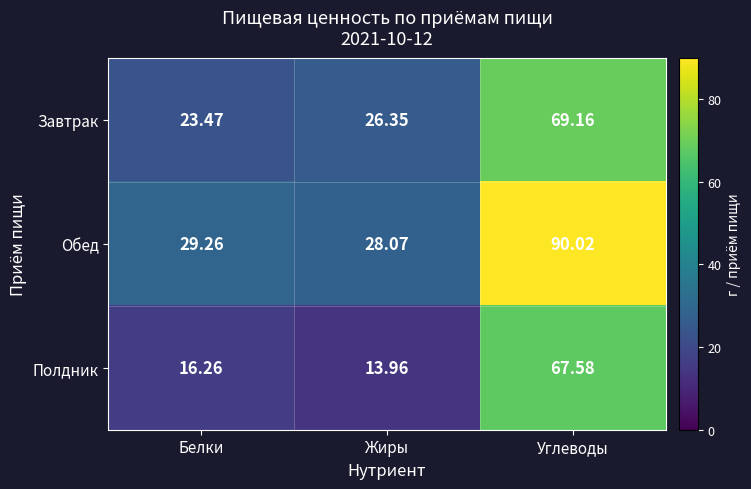

At which label does Полдник first exceed 16?

Белки